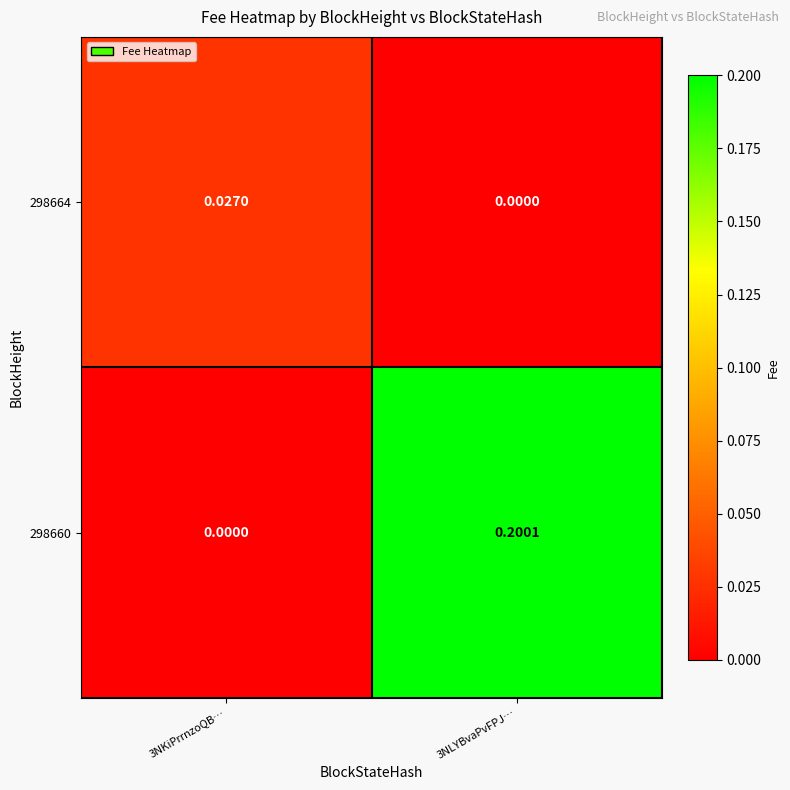

Is the value of 298660 at 3NKiPrrnzoQB… greater than the value of 298664 at 3NKiPrrnzoQB…?

No